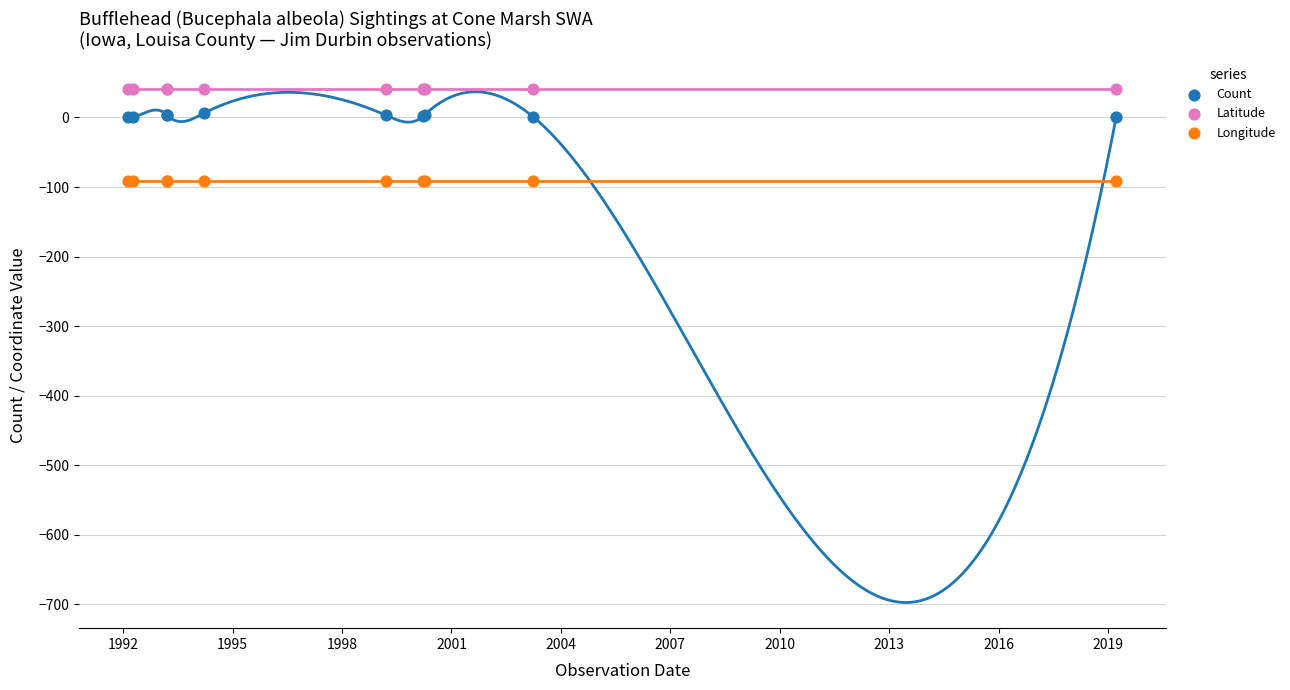

Which series reaches the maximum Y coordinate?

Latitude